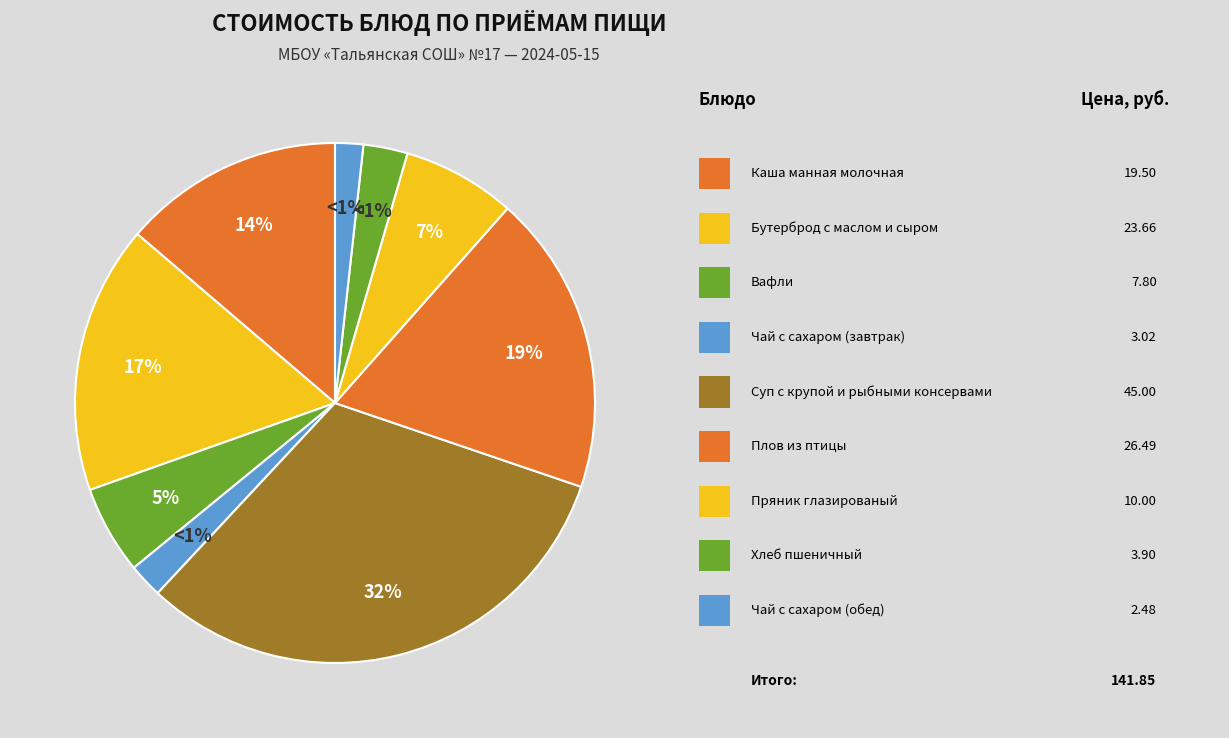

What is the smallest slice in the pie chart?

Чай с сахаром (обед)